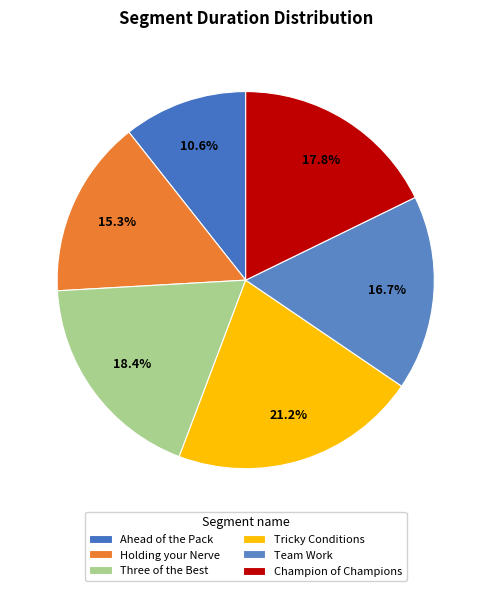

Between Tricky Conditions and Ahead of the Pack, which is larger?

Tricky Conditions